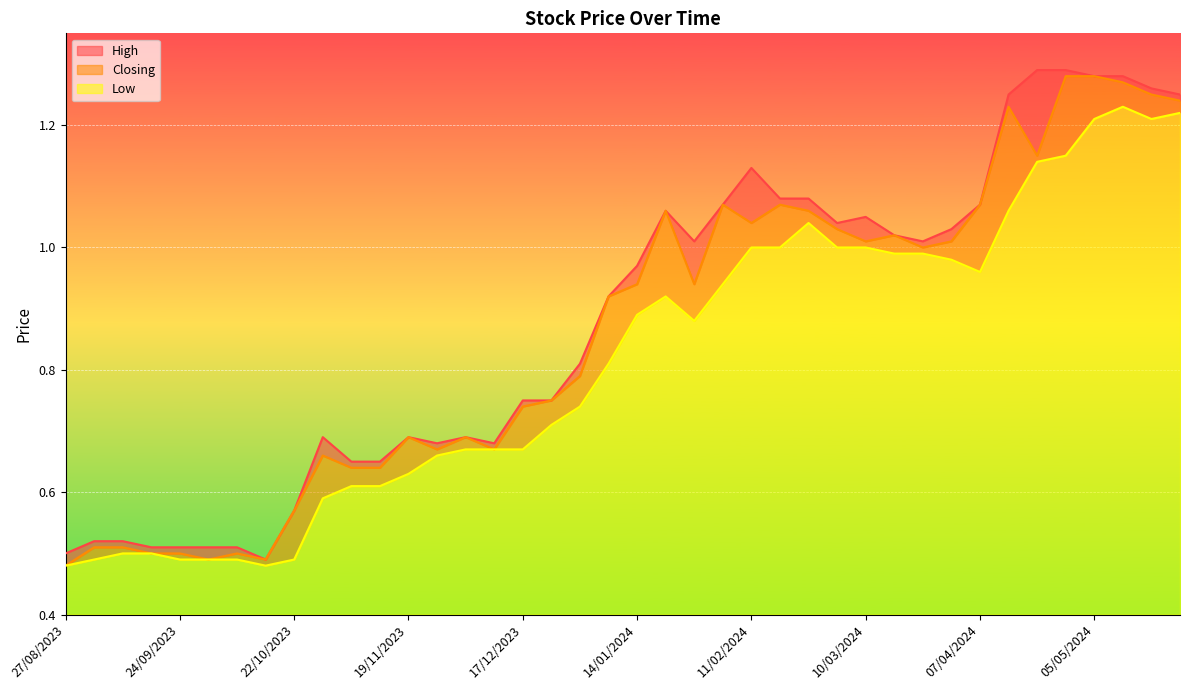

True or false: Low and High intersect in this chart.

False